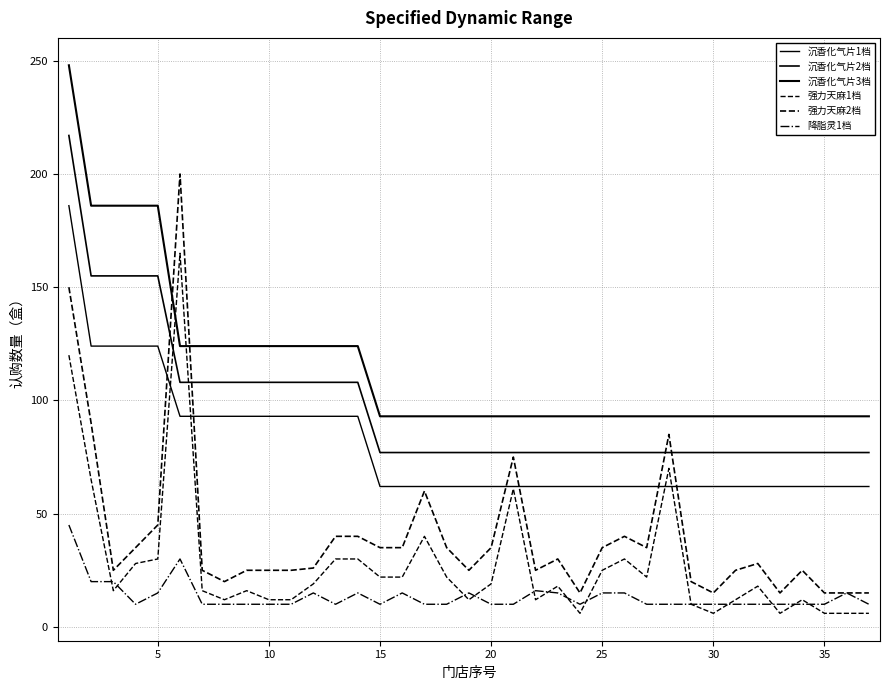

What is the average value of the 强力天麻1档 series?

28